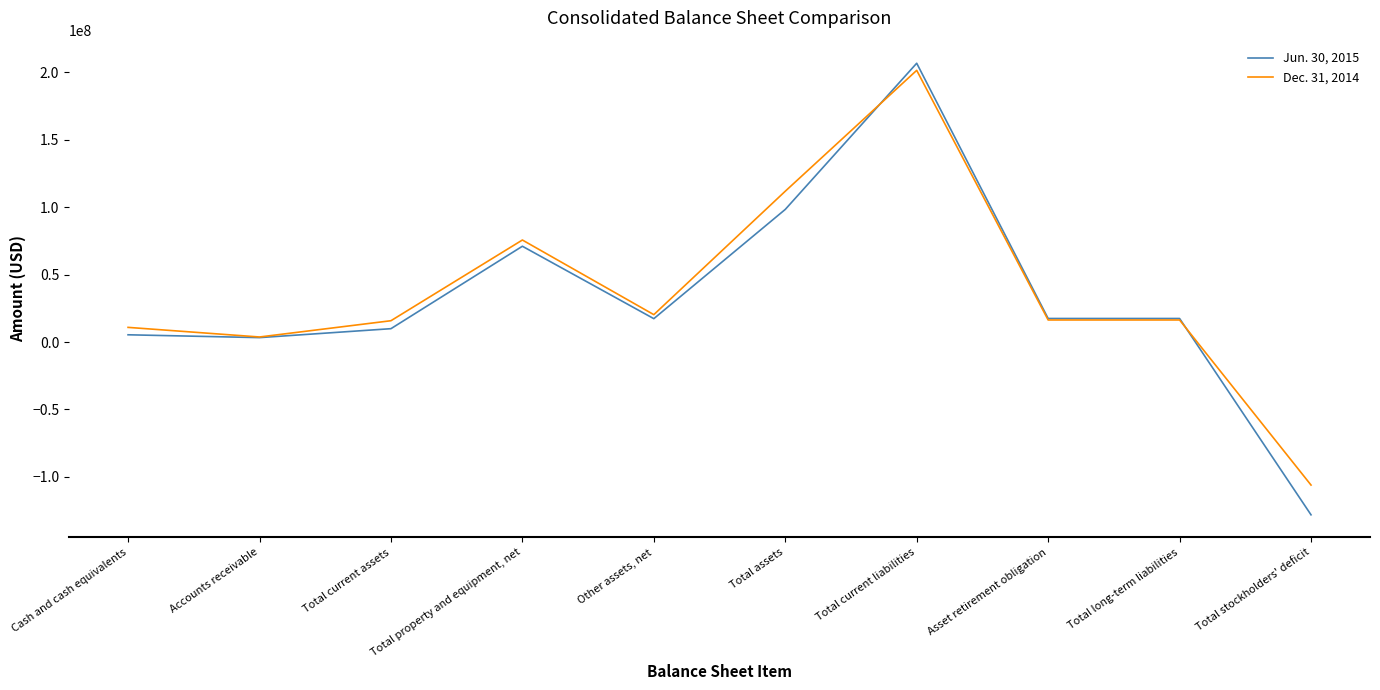

Which series has the widest spread of values?

Jun. 30, 2015